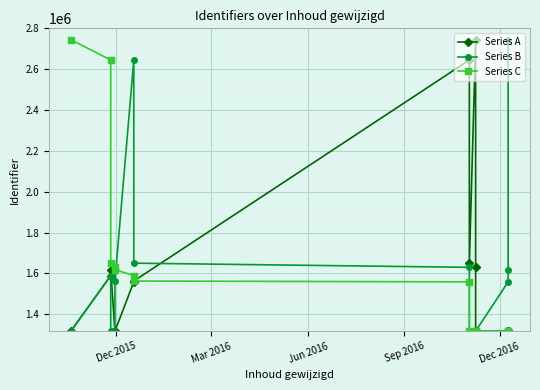

Does the chart display data point markers on the line(s)?

Yes